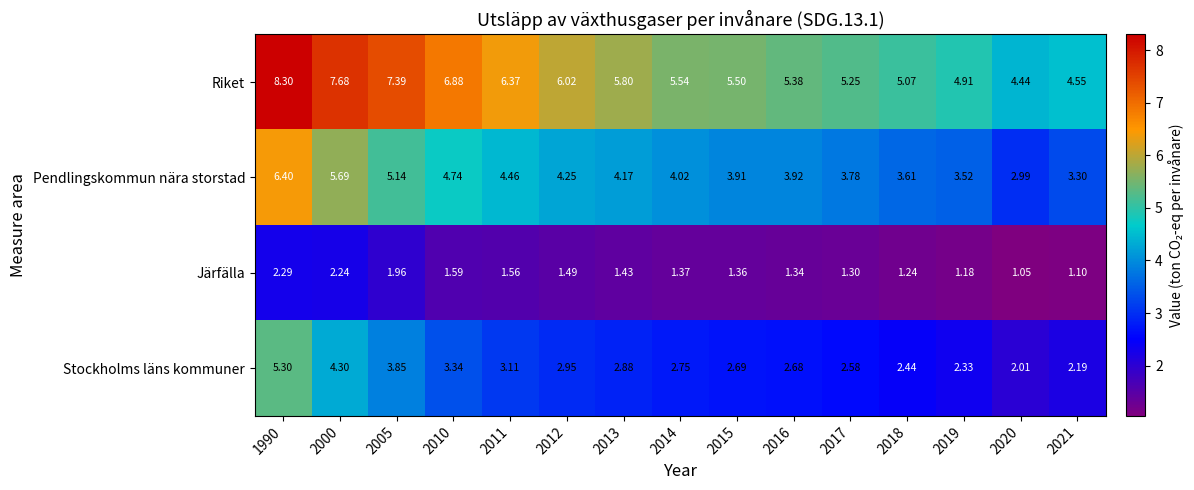

How many series are shown in this chart?

4